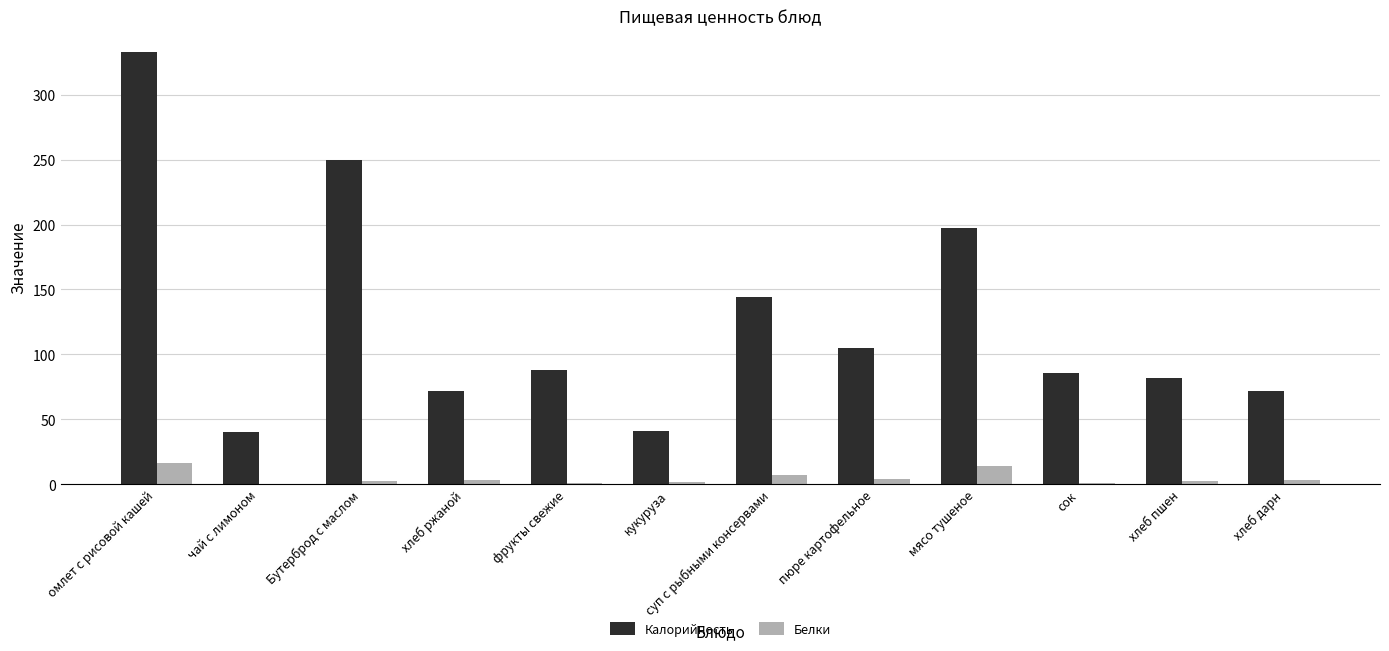

Between Бутерброд с маслом and пюре картофельное, which series saw the biggest shift?

Калорийность